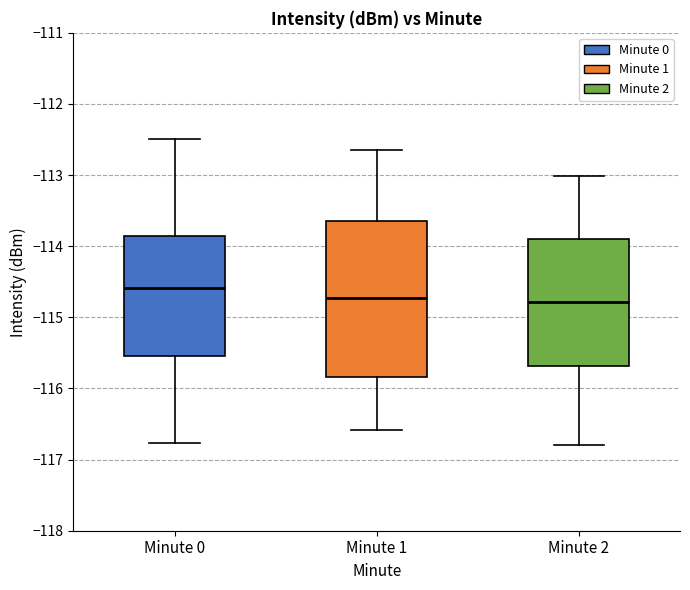

Where does the lower whisker of the box for Minute 2 end on the y-axis? The values are not printed on the chart, so give them approximately, as read against the axis.

-116.8